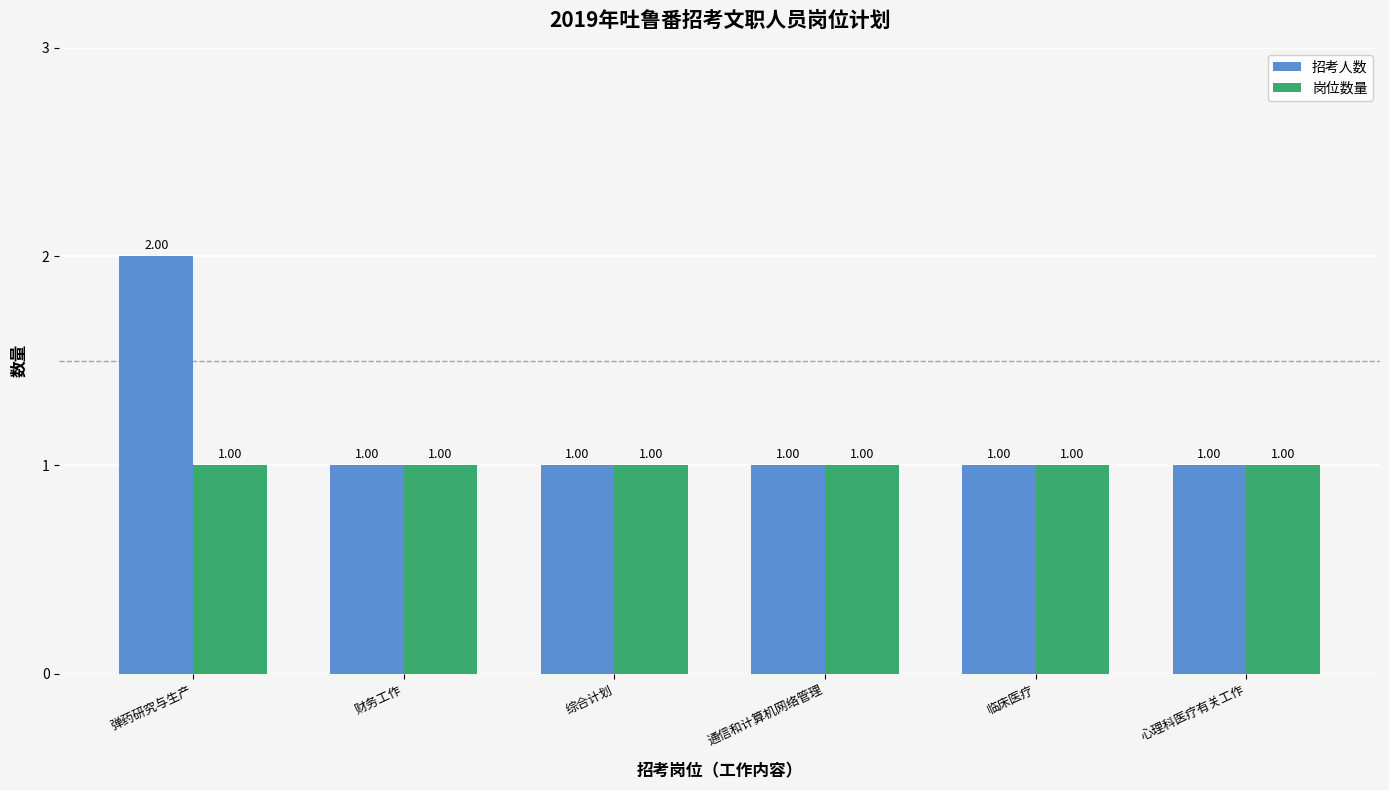

What is the sum of all 岗位数量 values?

6